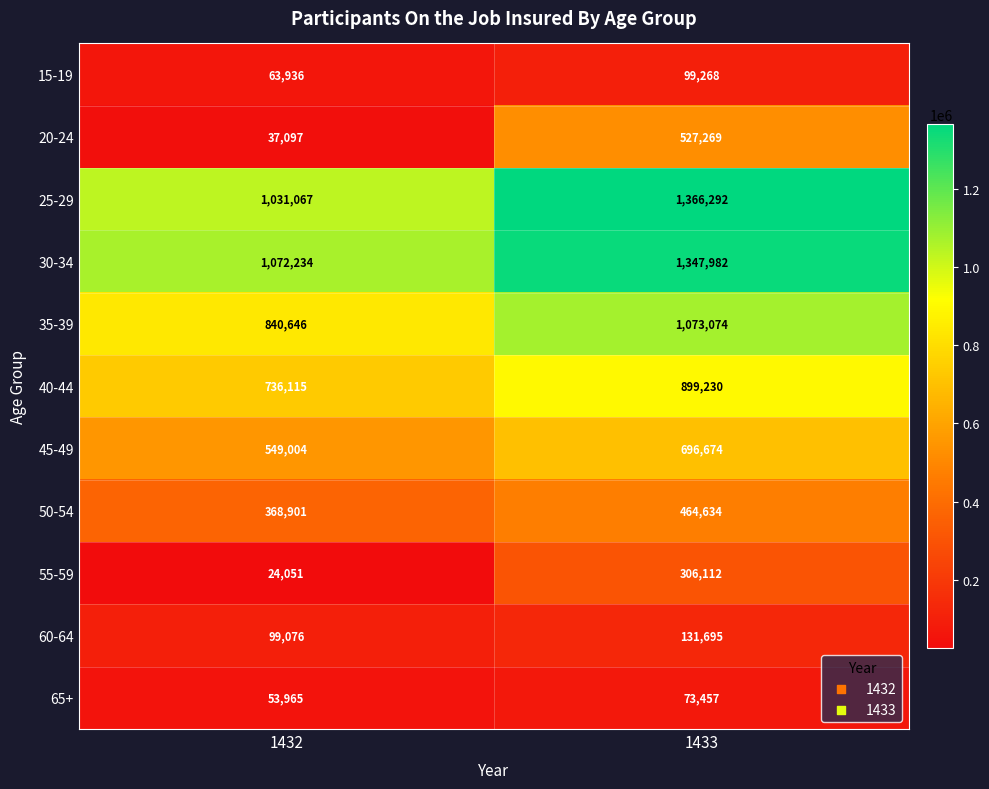

Rank the series at 1433 from highest to lowest value.

25-29, 30-34, 35-39, 40-44, 45-49, 20-24, 50-54, 55-59, 60-64, 15-19, 65+